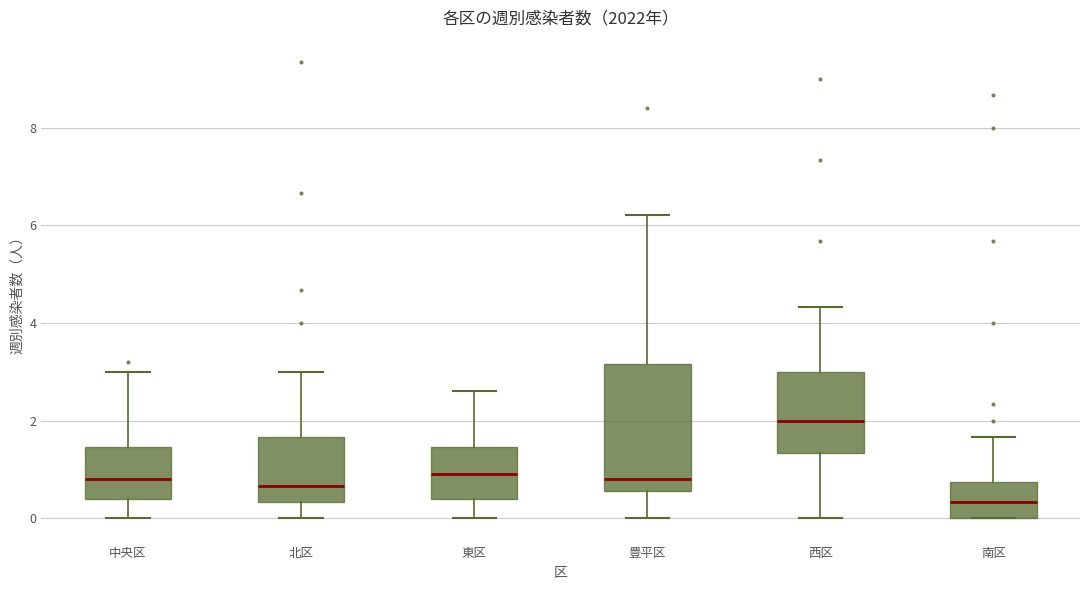

Reading left to right, transcribe this box plot: for each box, give where its median line is, the range the box spans, and where its two whiskers end, as read against the y-axis. The values are not printed on the chart, so give them approximately, as read against the axis.

中央区: median 0.8, box 0.4 to 1.4, whiskers 0.0 to 3.0
北区: median 0.6, box 0.4 to 1.6, whiskers 0.0 to 3.0
東区: median 1.0, box 0.4 to 1.4, whiskers 0.0 to 2.6
豊平区: median 0.8, box 0.6 to 3.2, whiskers 0.0 to 6.2
西区: median 2.0, box 1.4 to 3.0, whiskers 0.0 to 4.4
南区: median 0.4, box 0.0 to 0.8, whiskers 0.0 to 1.6